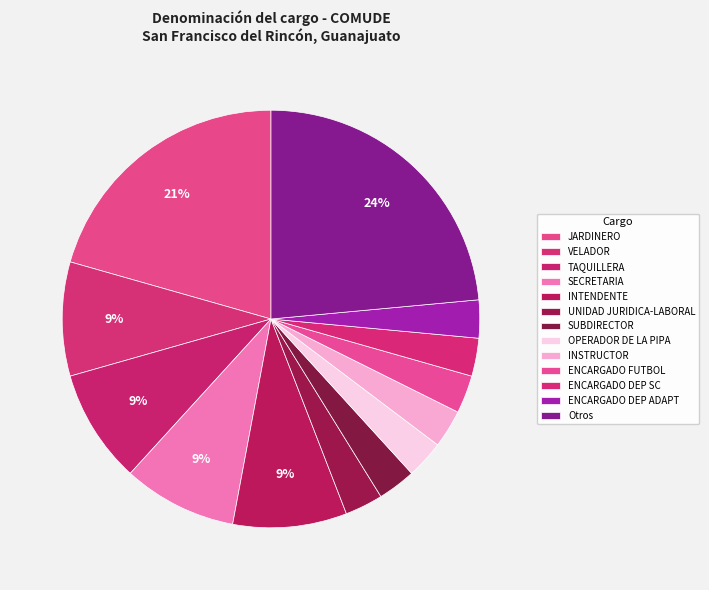

Count the number of slices in the pie.

13